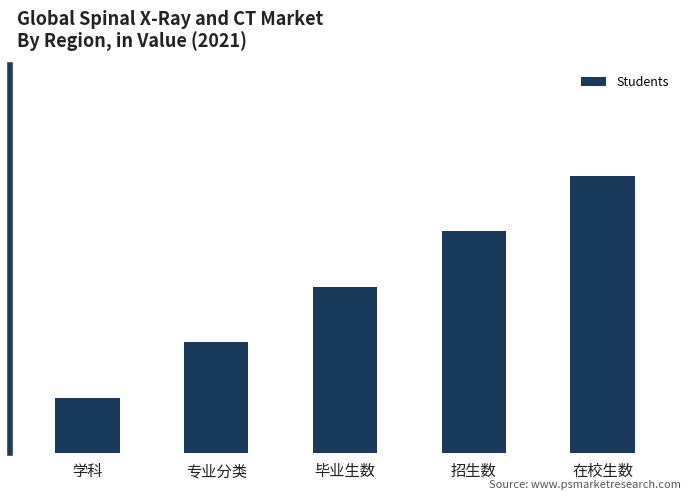

Are the bars horizontal?

No